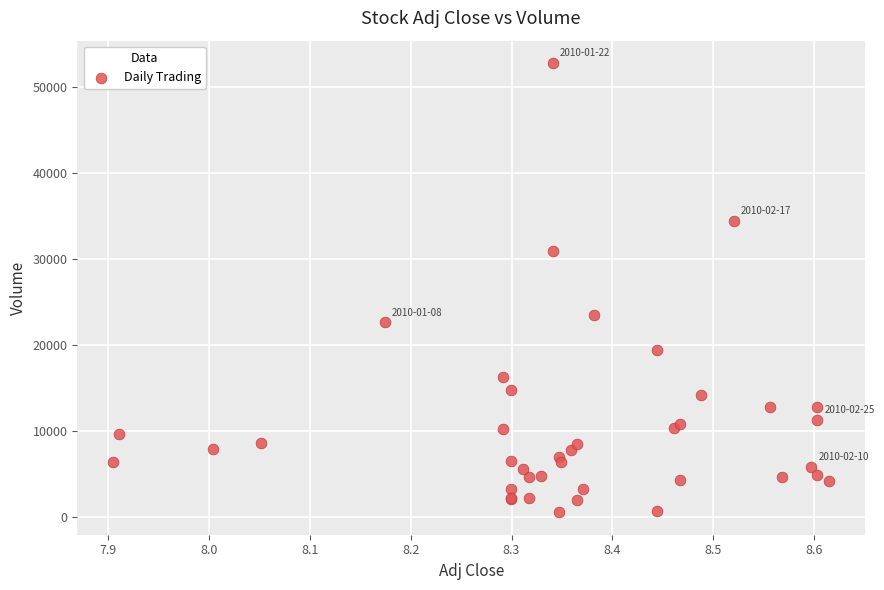

What Y value in the scatter plot is closest to 26650?

23500